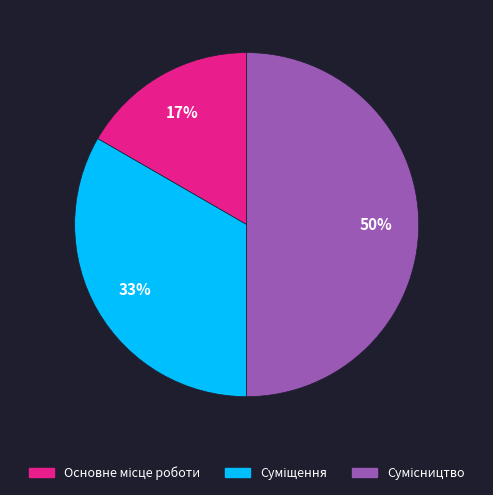

To the nearest percent, what is the difference between the largest and smallest slice percentages?

33%